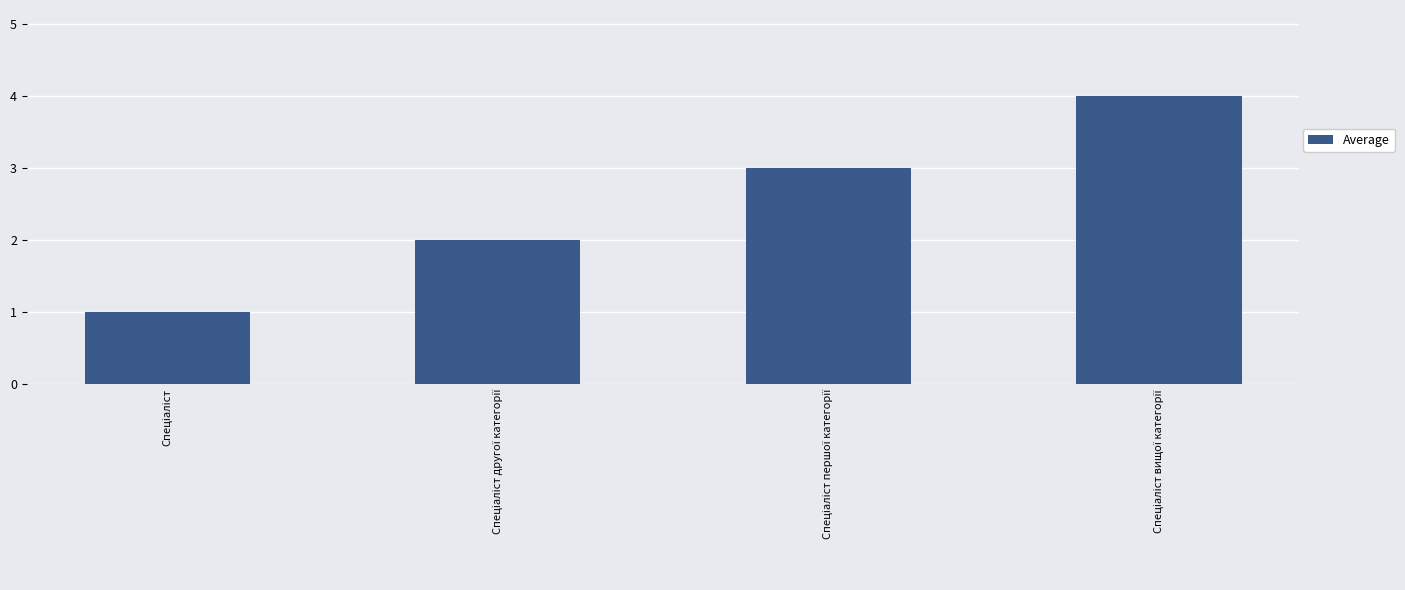

What is the sum of all values?

10